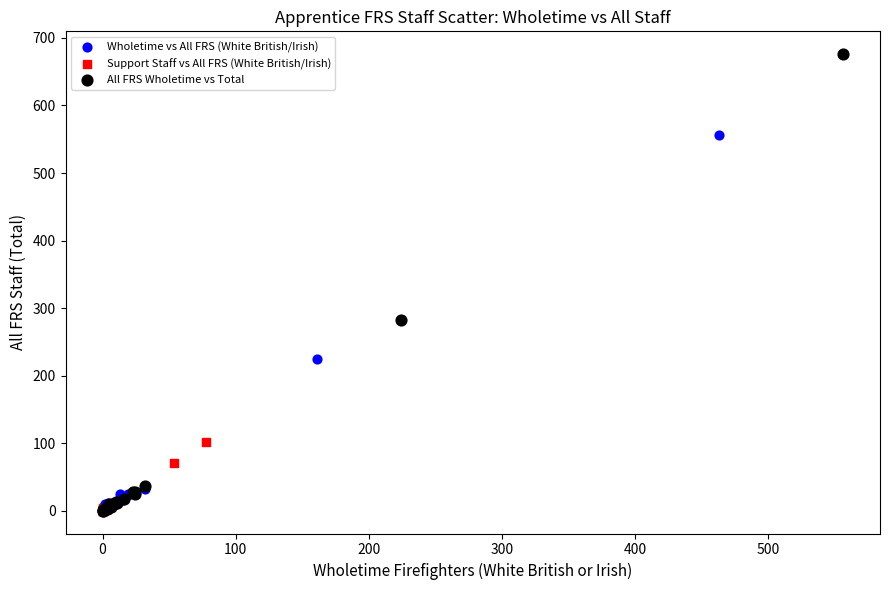

Which series contains the highest Y value?

All FRS Wholetime vs Total